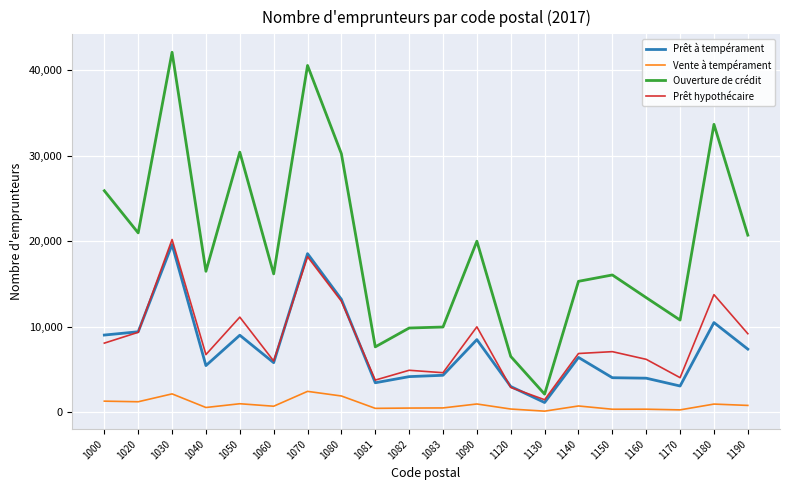

Which series has the largest total across all categories?

Ouverture de crédit